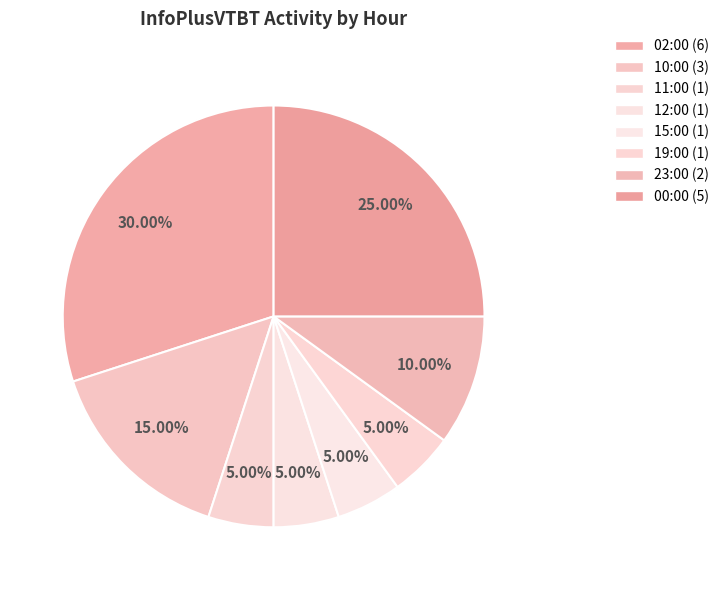

What is the largest slice in the pie chart?

02:00